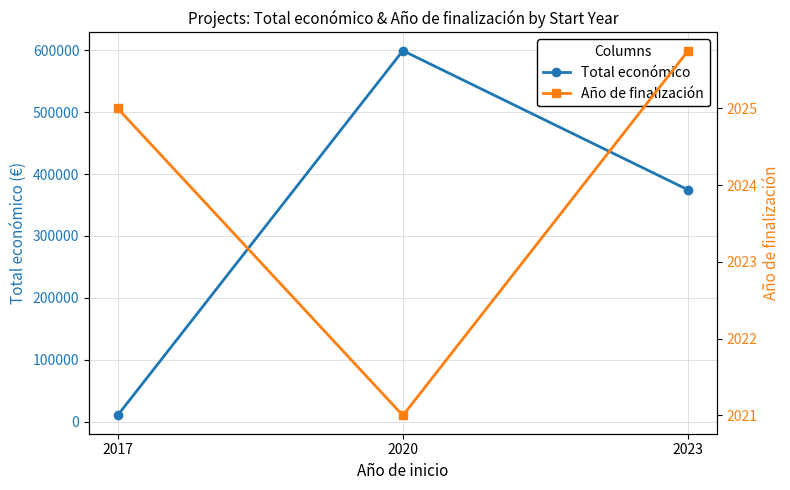

At 2017, list the series in order from largest to smallest.

Total económico, Año de finalización